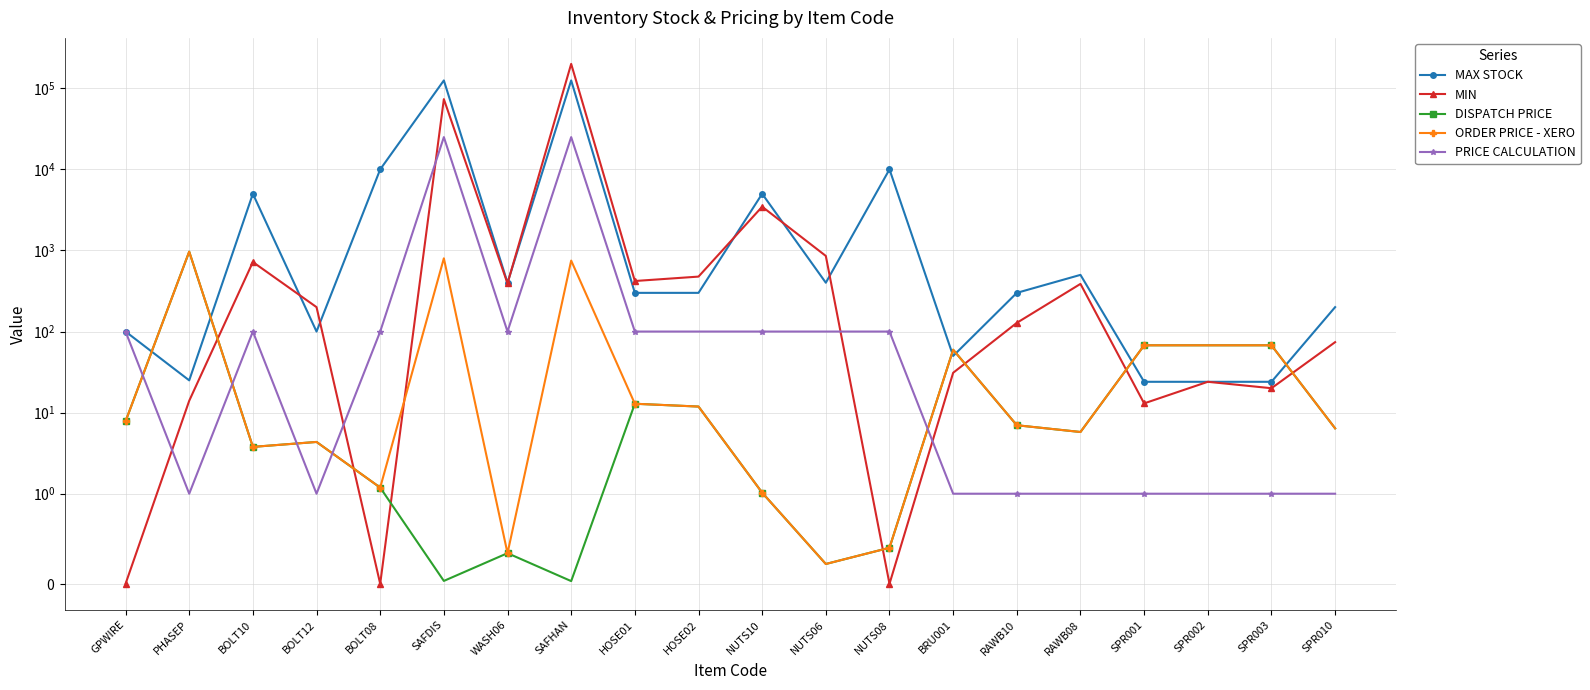

The DISPATCH PRICE series shows 2.8 at HOSE02. True or false?

False